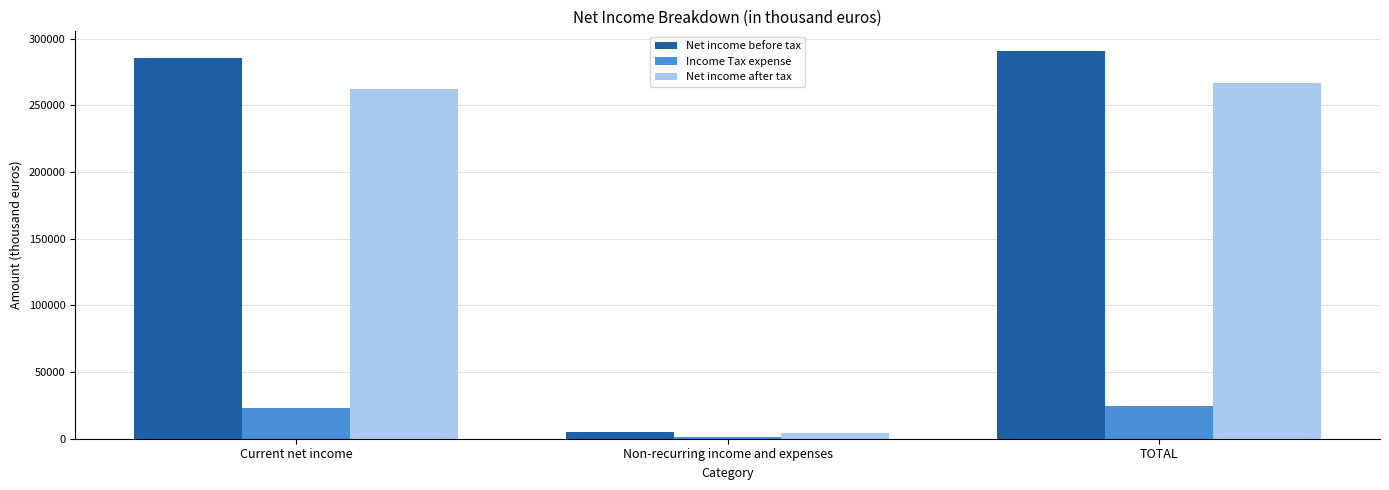

Does the chart contain any negative values?

No